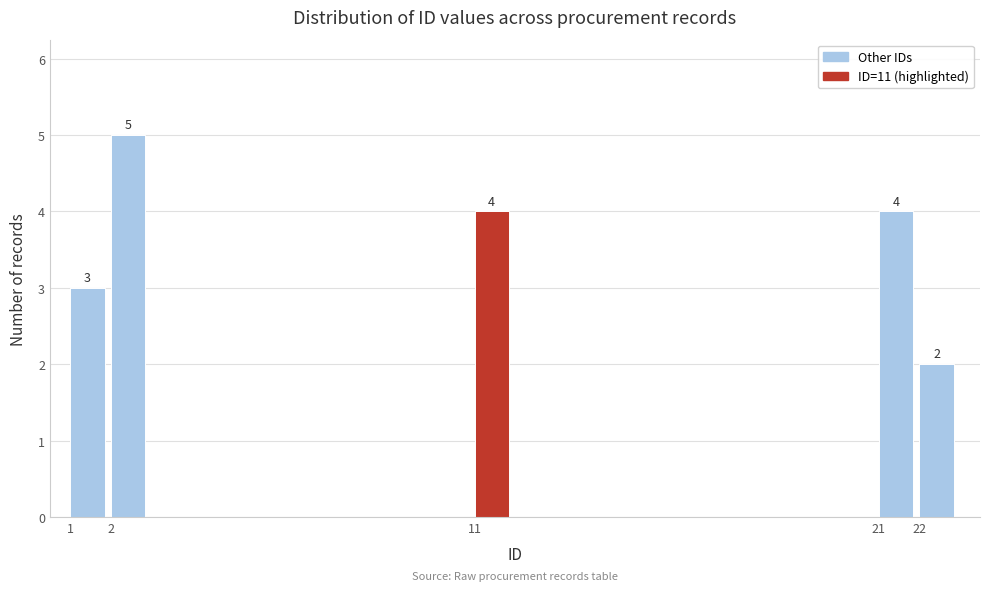

Over which range of the x-axis is the bar tallest?

2 to 3